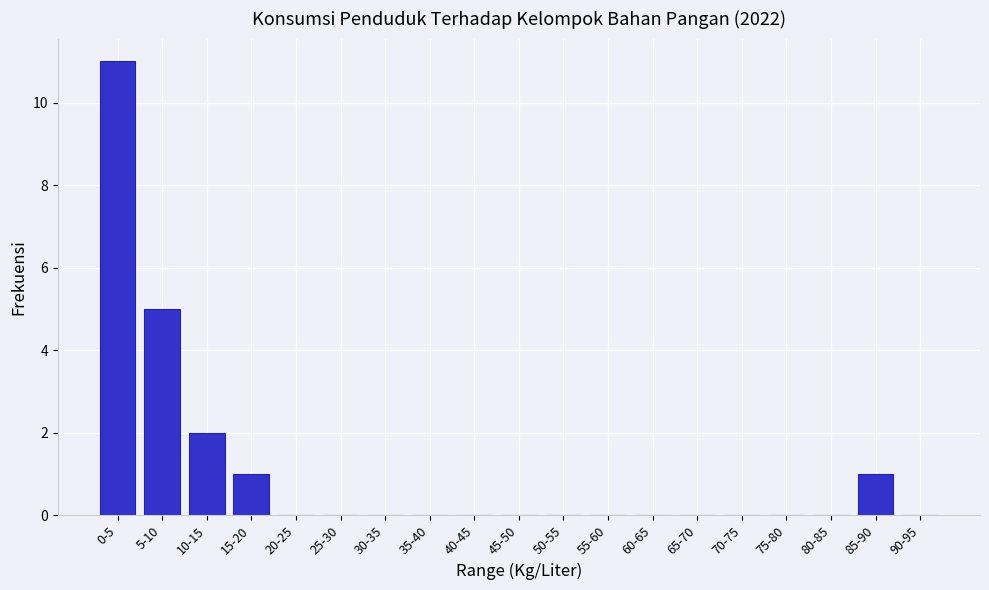

Reading left to right, list all the values displayed in this chart.

0-5=11	5-10=5	10-15=2	15-20=1	20-25=0	25-30=0	30-35=0	35-40=0	40-45=0	45-50=0	50-55=0	55-60=0	60-65=0	65-70=0	70-75=0	75-80=0	80-85=0	85-90=1	90-95=0